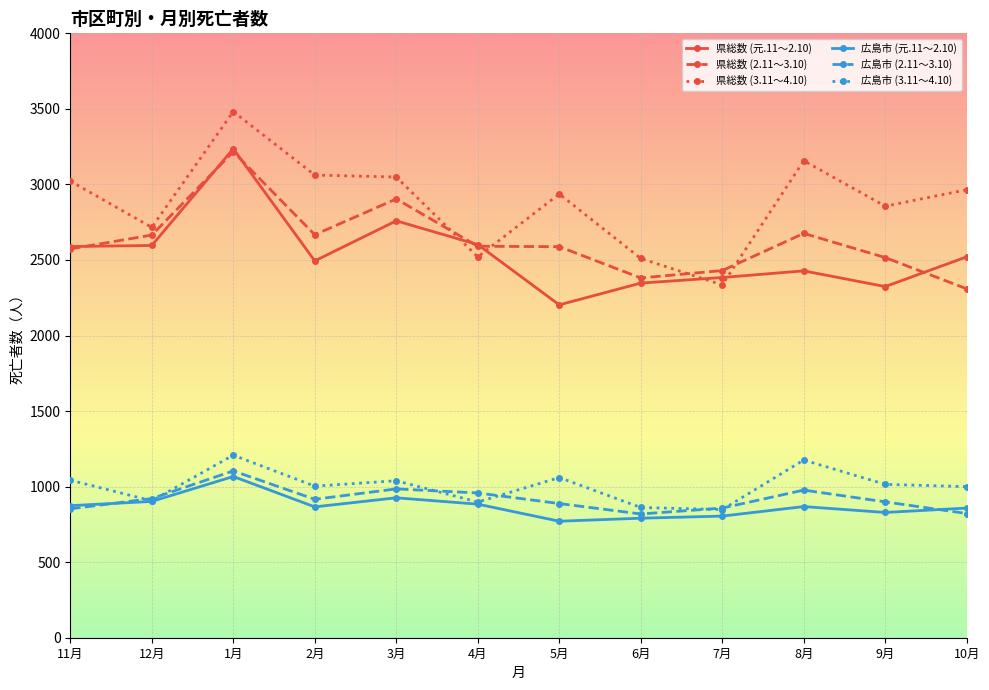

True or false: 県総数 (3.11～4.10) and 広島市 (2.11～3.10) intersect in this chart.

False